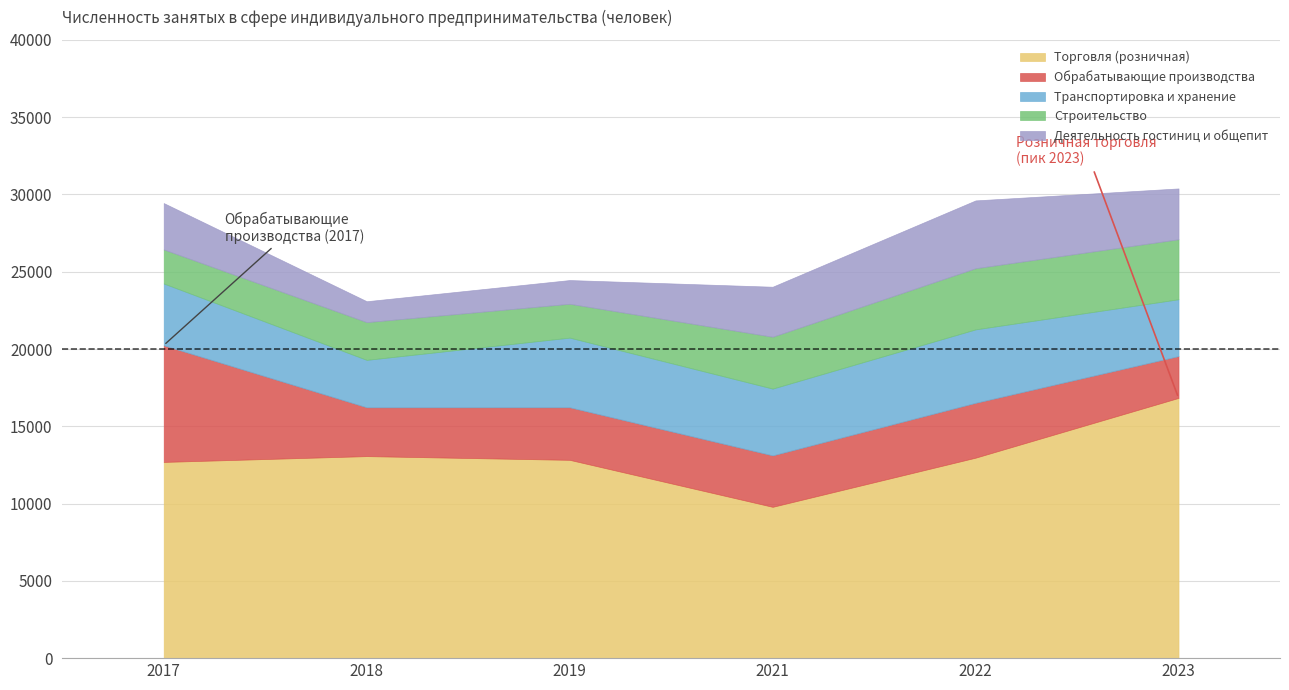

Is it true that Торговля (розничная) equals 17569 at 2018?

False